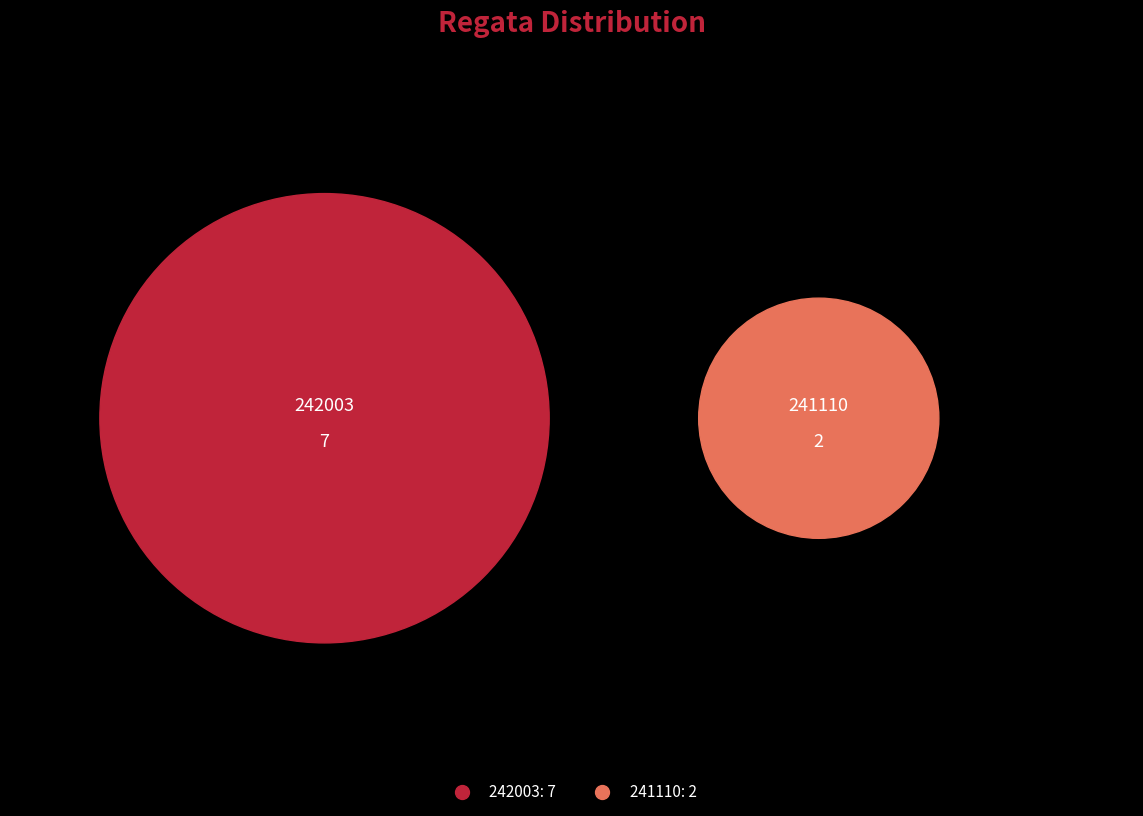

Which category has the biggest portion of the pie?

242003